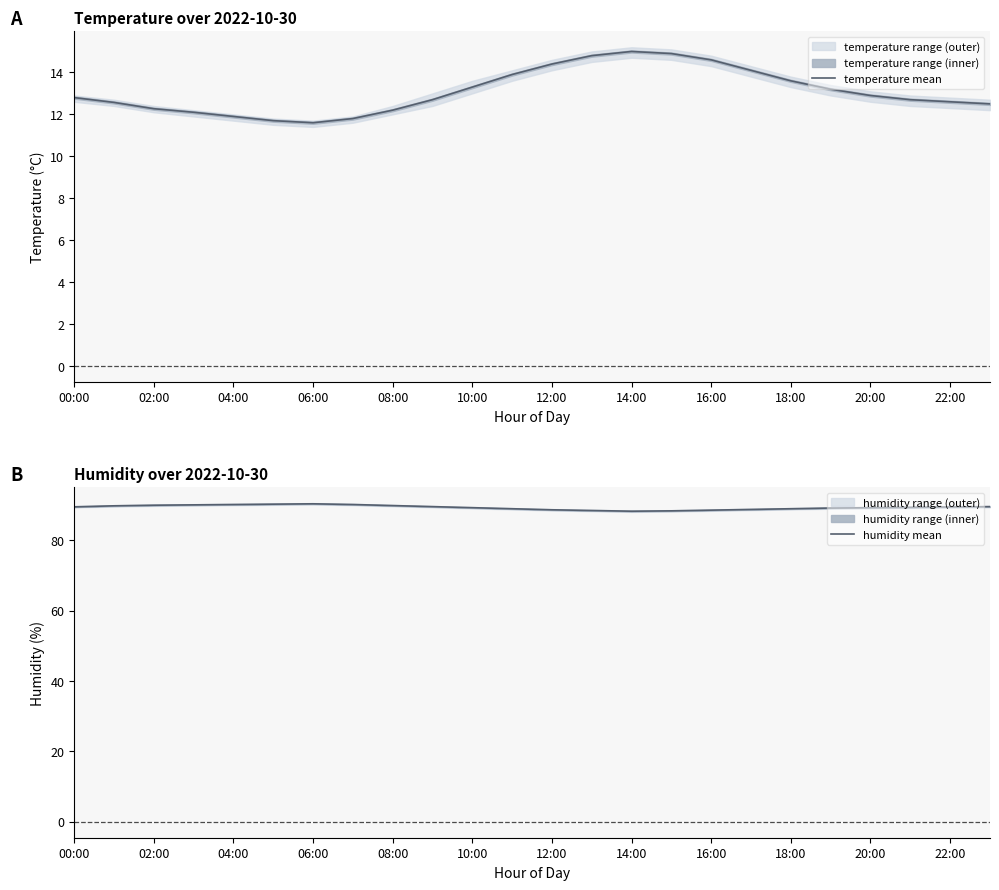

The temperature mean series shows 13.6 at 18:00. True or false?

True